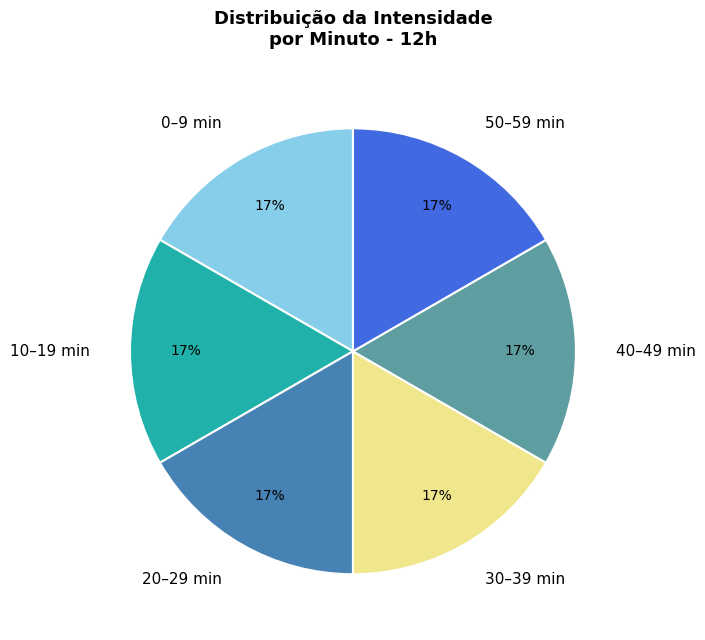

What percentage is the 40–49 min slice, to the nearest percent?

17%